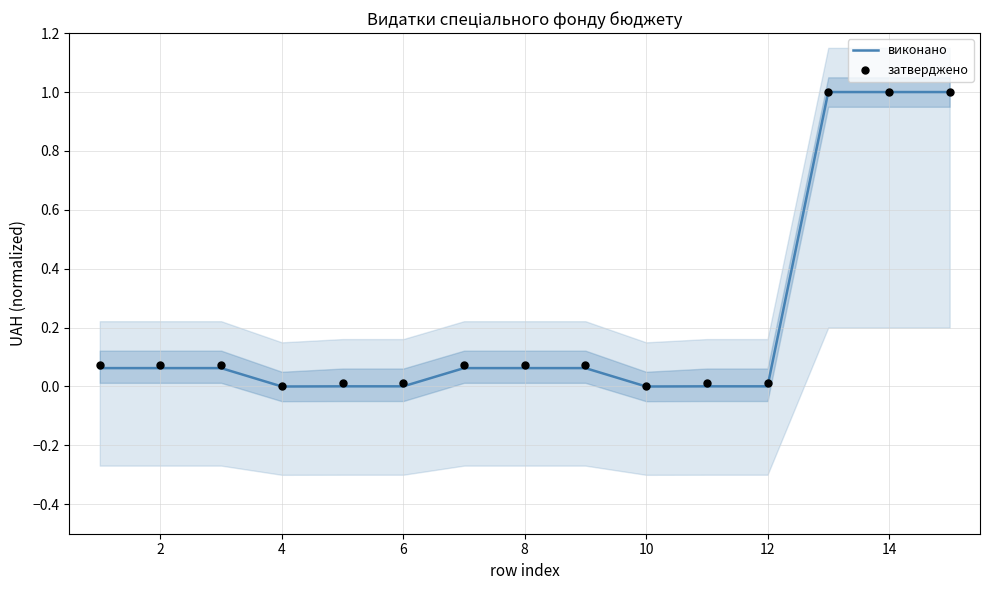

Is it true that виконано equals 0.0 at 8?

False